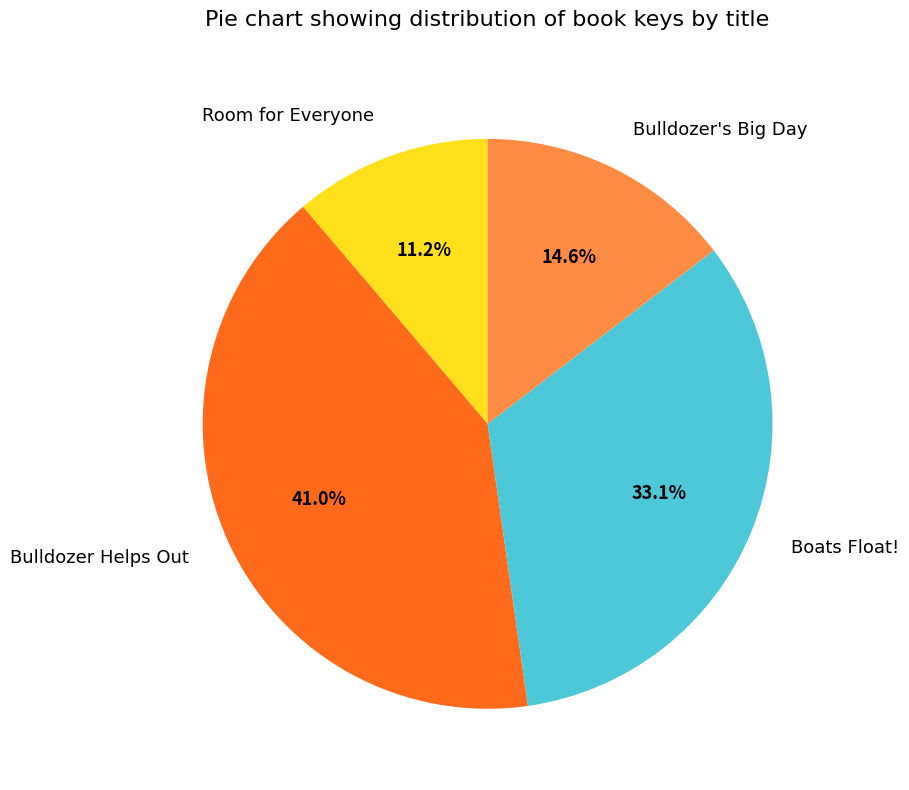

Is Room for Everyone the majority of the pie?

No